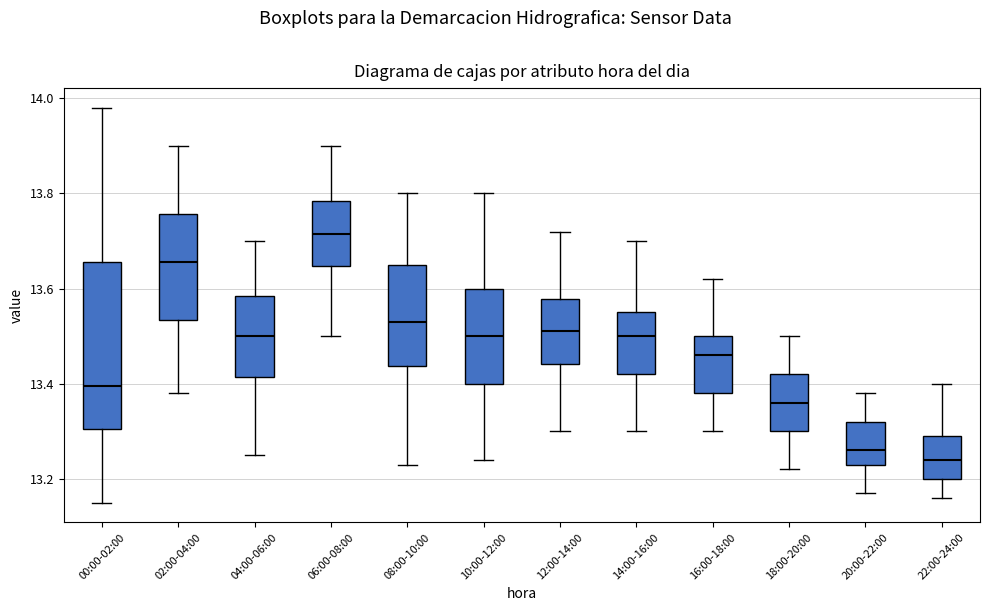

Reading left to right, transcribe this box plot: for each box, give where its median line is, the range the box spans, and where its two whiskers end, as read against the y-axis. The values are not printed on the chart, so give them approximately, as read against the axis.

00:00-02:00: median 13.40, box 13.30 to 13.66, whiskers 13.16 to 13.98
02:00-04:00: median 13.66, box 13.54 to 13.76, whiskers 13.38 to 13.90
04:00-06:00: median 13.50, box 13.42 to 13.58, whiskers 13.26 to 13.70
06:00-08:00: median 13.72, box 13.64 to 13.78, whiskers 13.50 to 13.90
08:00-10:00: median 13.54, box 13.44 to 13.66, whiskers 13.24 to 13.80
10:00-12:00: median 13.50, box 13.40 to 13.60, whiskers 13.24 to 13.80
12:00-14:00: median 13.52, box 13.44 to 13.58, whiskers 13.30 to 13.72
14:00-16:00: median 13.50, box 13.42 to 13.56, whiskers 13.30 to 13.70
16:00-18:00: median 13.46, box 13.38 to 13.50, whiskers 13.30 to 13.62
18:00-20:00: median 13.36, box 13.30 to 13.42, whiskers 13.22 to 13.50
20:00-22:00: median 13.26, box 13.24 to 13.32, whiskers 13.18 to 13.38
22:00-24:00: median 13.24, box 13.20 to 13.30, whiskers 13.16 to 13.40